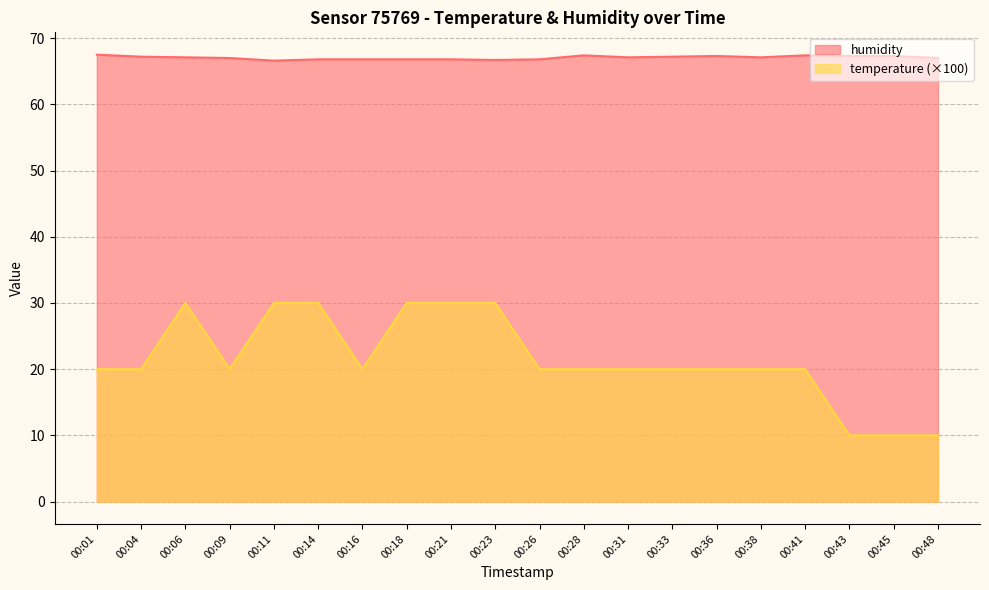

At which category is the sum across all series the highest?

00:06